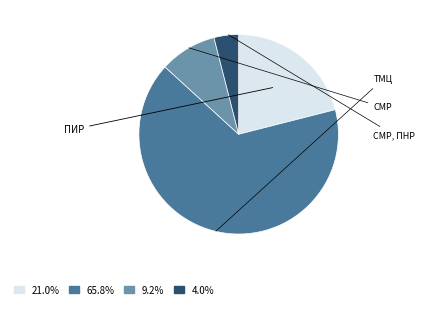

Which slice is the largest?

ТМЦ (4)